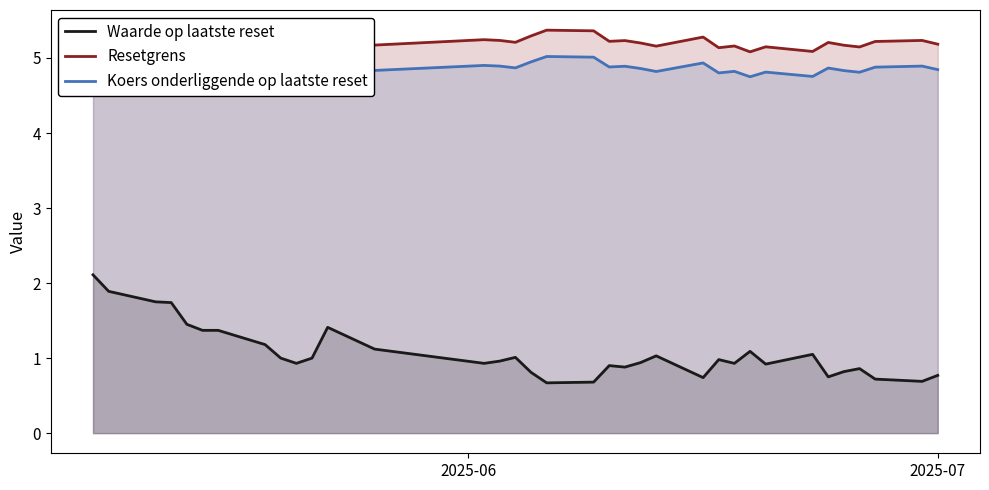

True or false: Koers onderliggende op laatste reset and Waarde op laatste reset intersect in this chart.

False